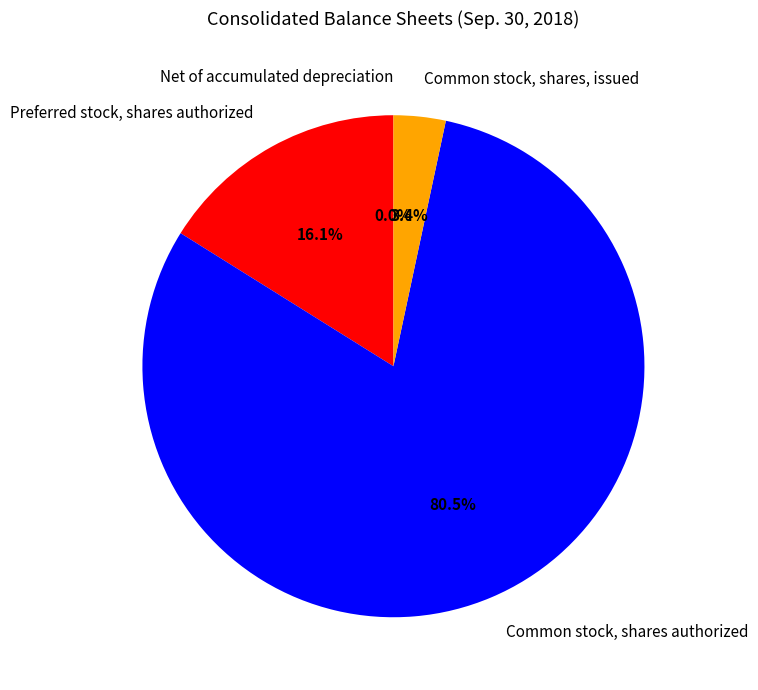

Which has a higher value, Preferred stock, shares authorized or Common stock, shares, issued?

Preferred stock, shares authorized